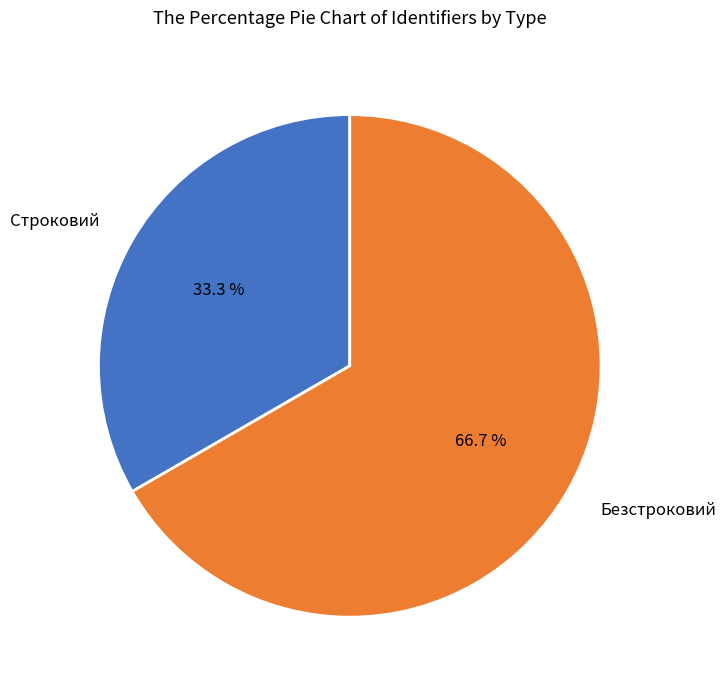

Count the number of slices in the pie.

2